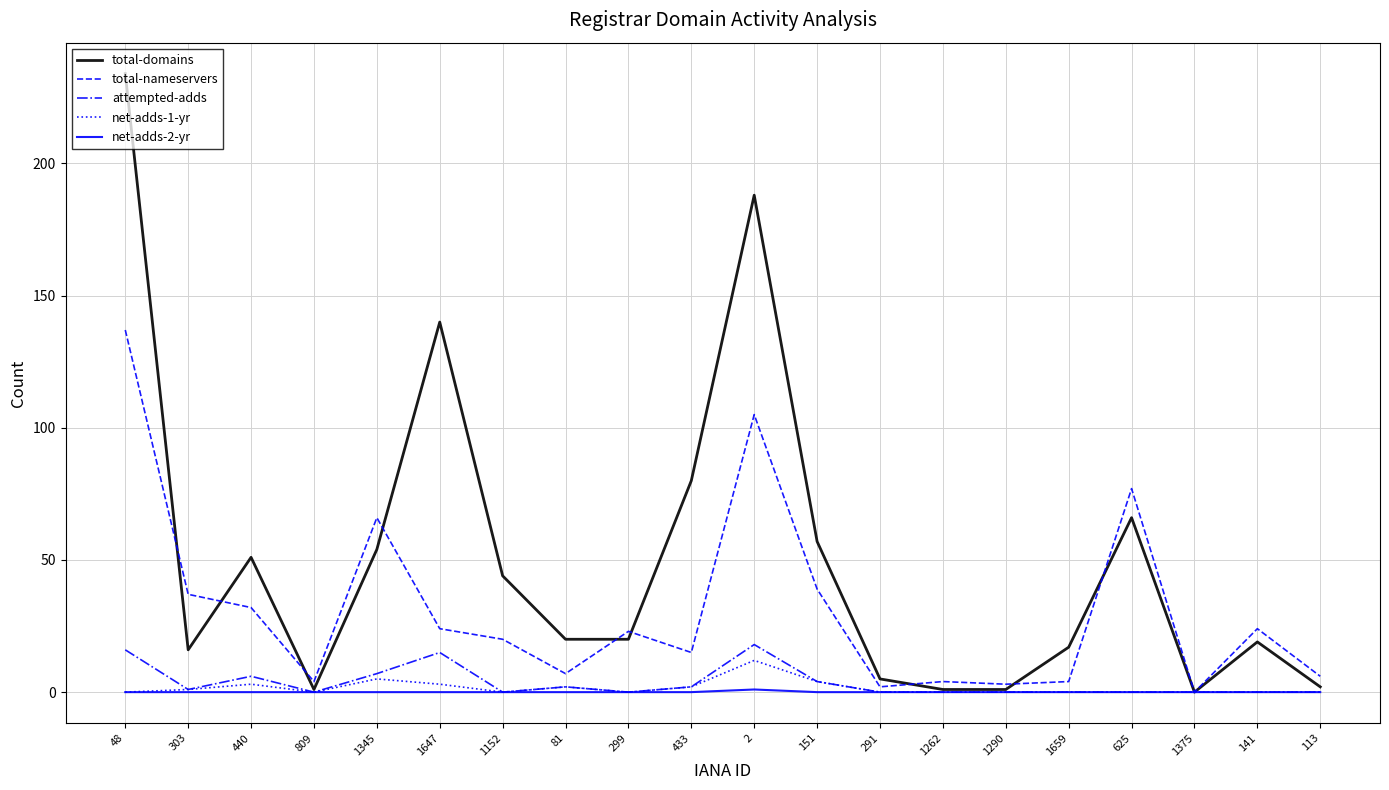

What is the maximum value for attempted-adds?

18